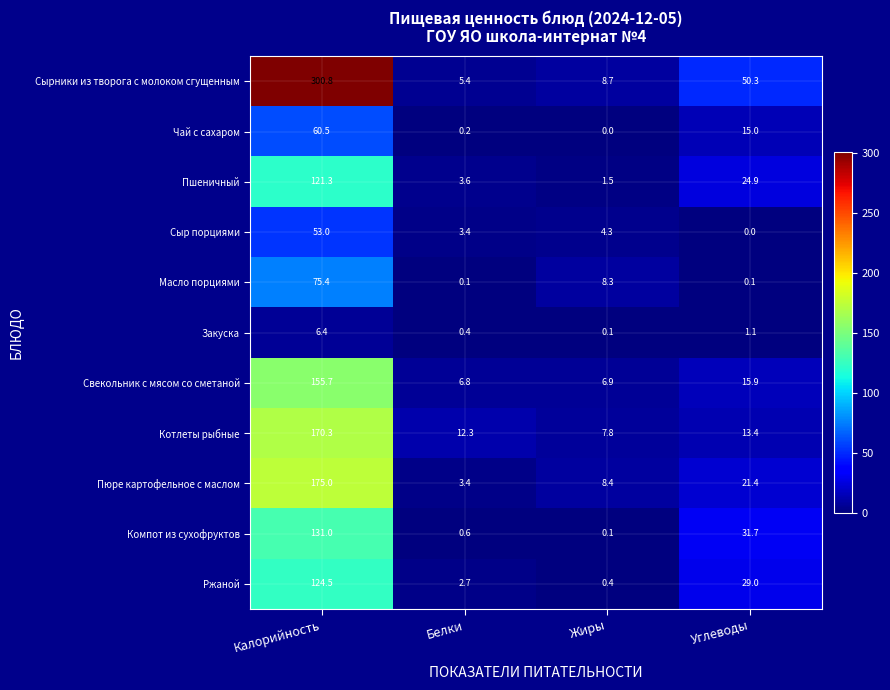

Which series changed the most between Калорийность and Белки?

Сырники из творога с молоком сгущенным